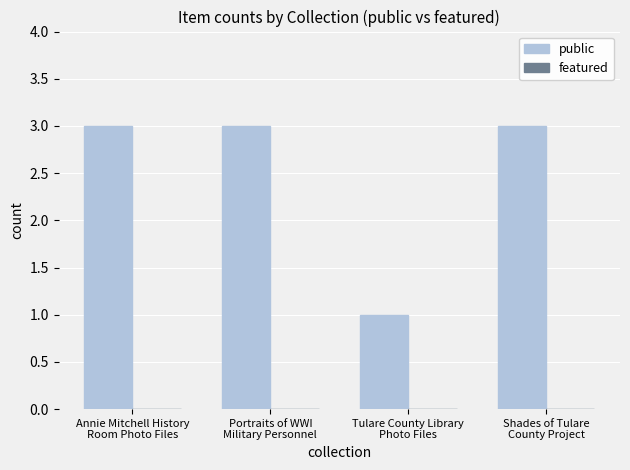

Are the bars horizontal?

No